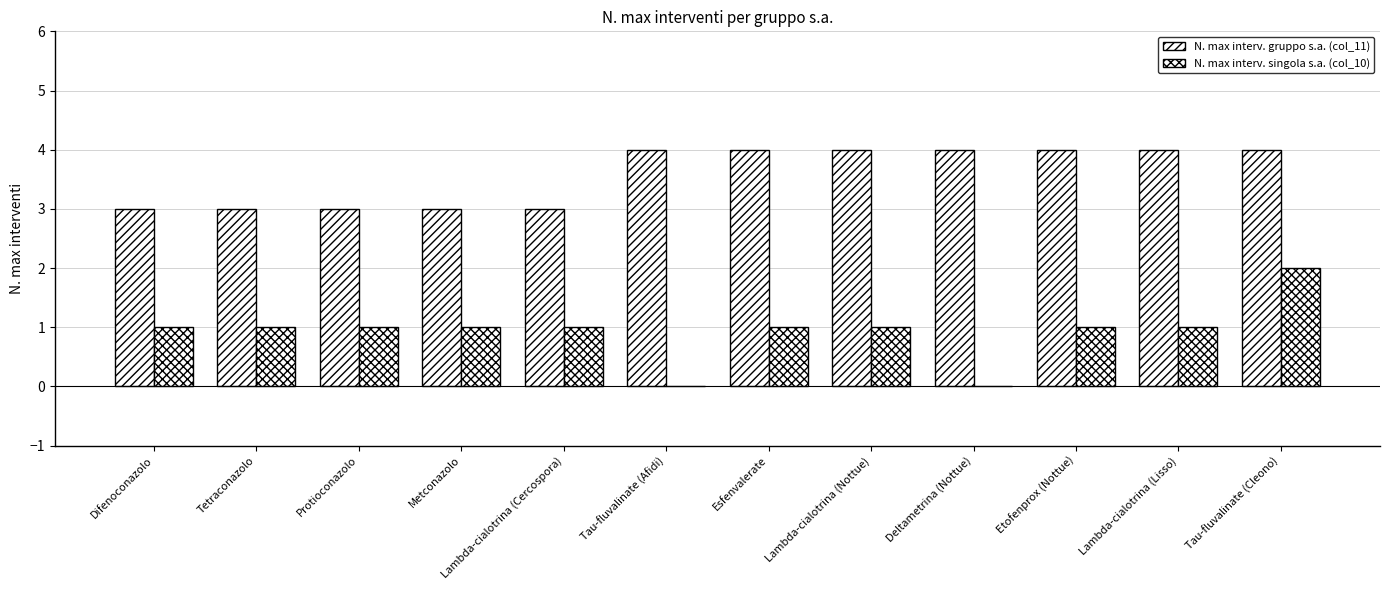

Rank the series by their maximum value, from highest to lowest.

N. max interv. gruppo s.a. (col_11), N. max interv. singola s.a. (col_10)